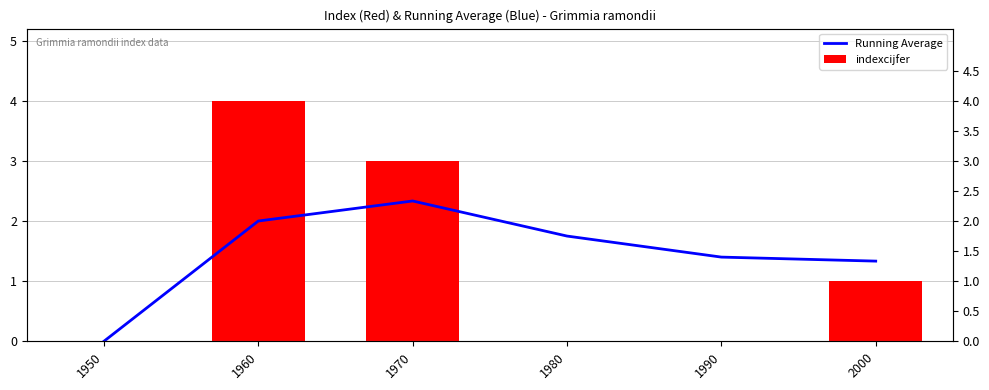

List the series in order of their overall mean, lowest first.

indexcijfer, Running Average